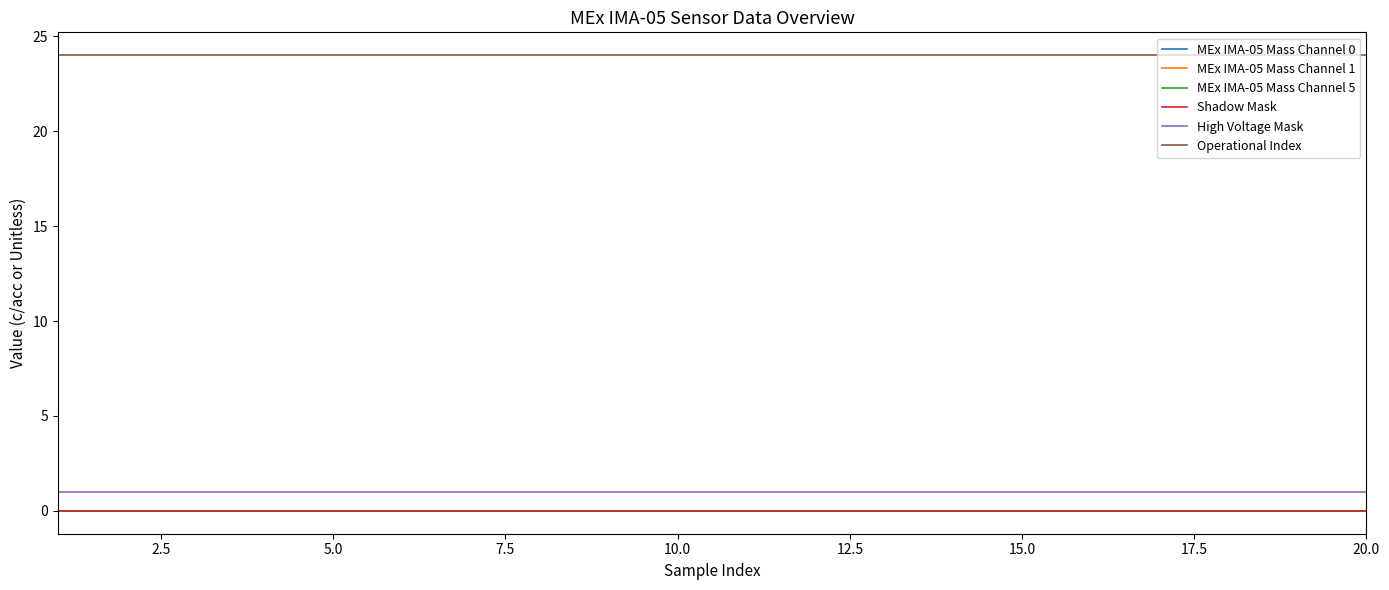

True or false: MEx IMA-05 Mass Channel 1 and Shadow Mask cross at least once.

False